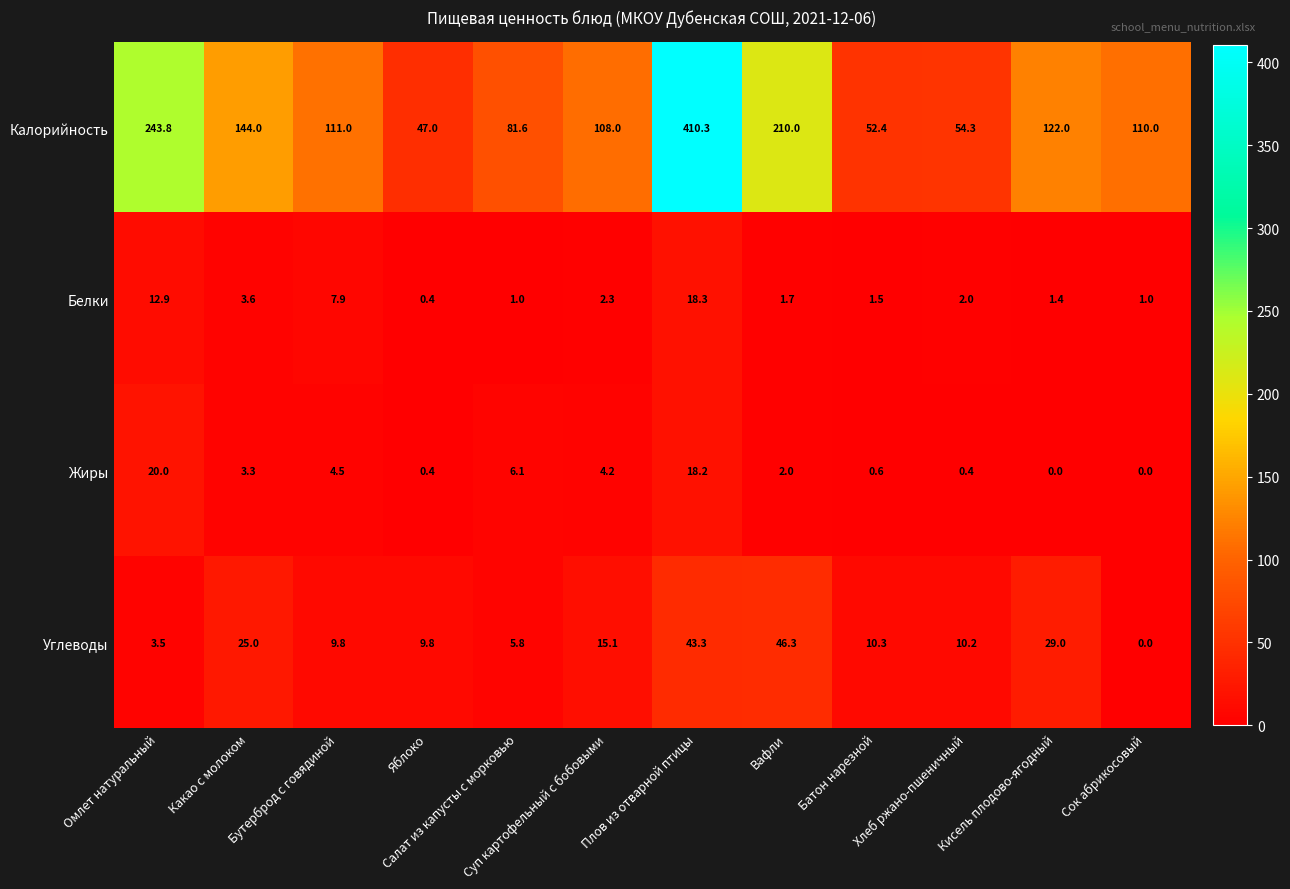

At how many categories does at least one series exceed 61?

9